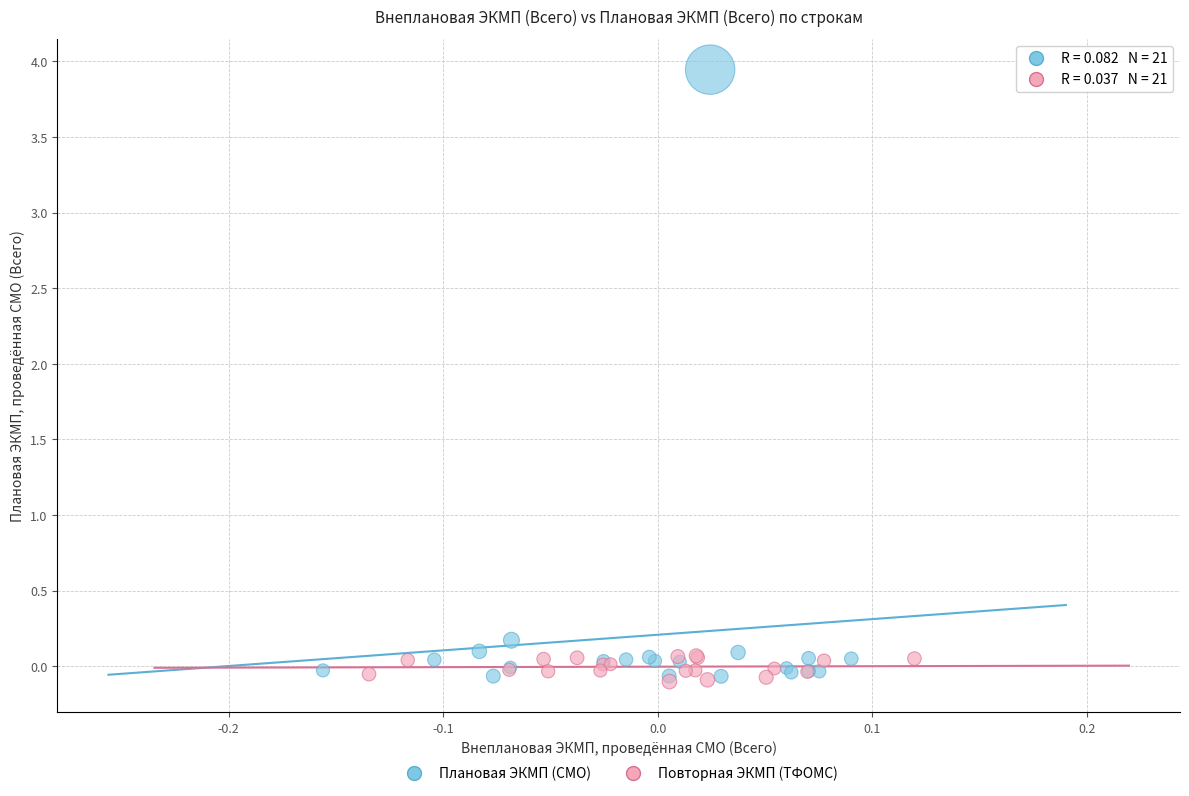

Which series has the largest Y range (max minus min)?

Плановая ЭКМП (СМО)